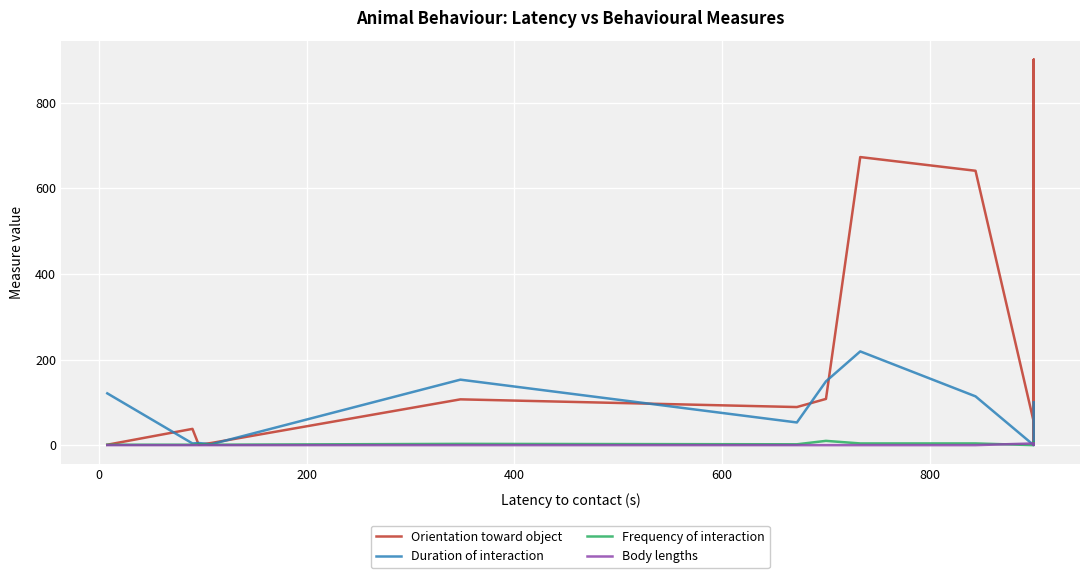

Reading left to right, extract all data points from this chart.

Orientation toward object: 1	38	1	5	107	89	108	673	641	55	900	900	900	64	900	461	900	900	10	1	48	1	900	900	900	900	900	95	125	900	900	1	8	236	900	478	5	18	626	680
Duration of interaction: 121	4	5	2	153	53	149	219	114	0	0	0	0	0	0	0	0	0	0	0	0	0	0	0	0	0	0	0	0	0	0	0	0	0	0	0	0	0	38	100
Frequency of interaction: 1	1	2	1	3	2	10	4	4	0	0	0	0	0	0	0	0	0	0	0	0	0	0	0	0	0	0	0	0	0	0	0	0	0	0	0	0	0	1	7
Body lengths: 0	0	0	0	0	0	0	0	0	4	4	4	4	4	4	4	4	4	4	4	4	2	4	4	4	4	4	4	4	4	4	4	1	4	4	4	2	4	2	1